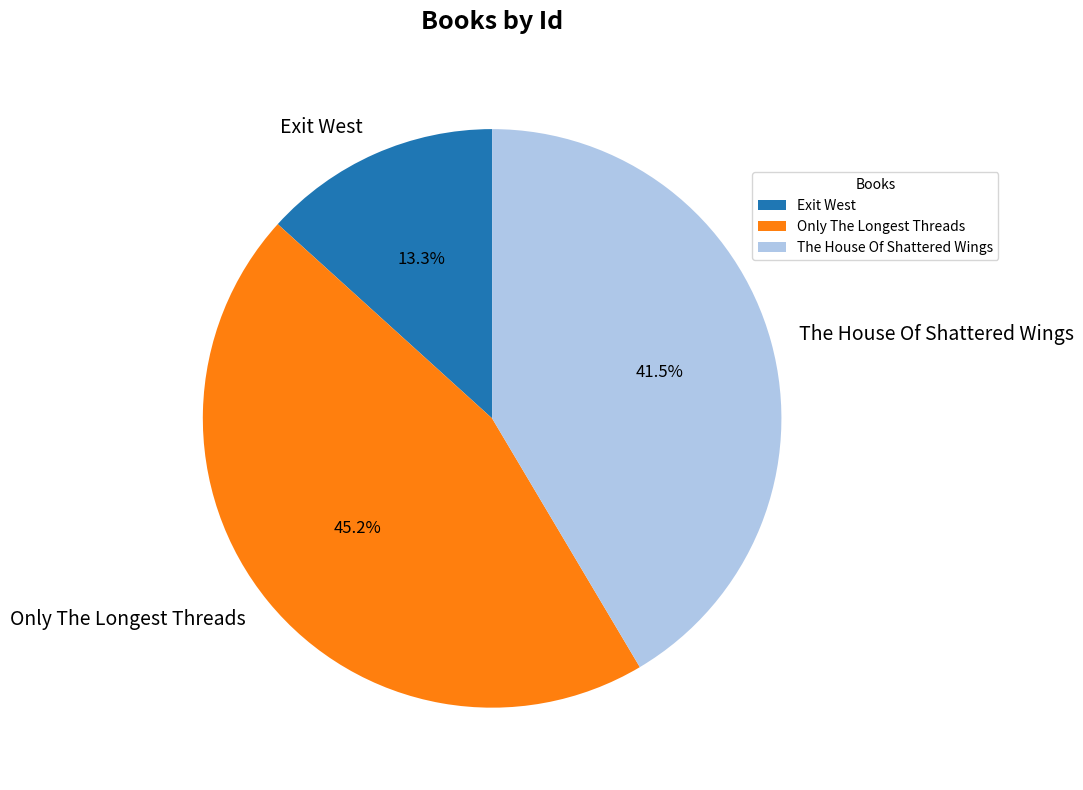

Rank the categories by value from lowest to highest.

Exit West, The House Of Shattered Wings, Only The Longest Threads